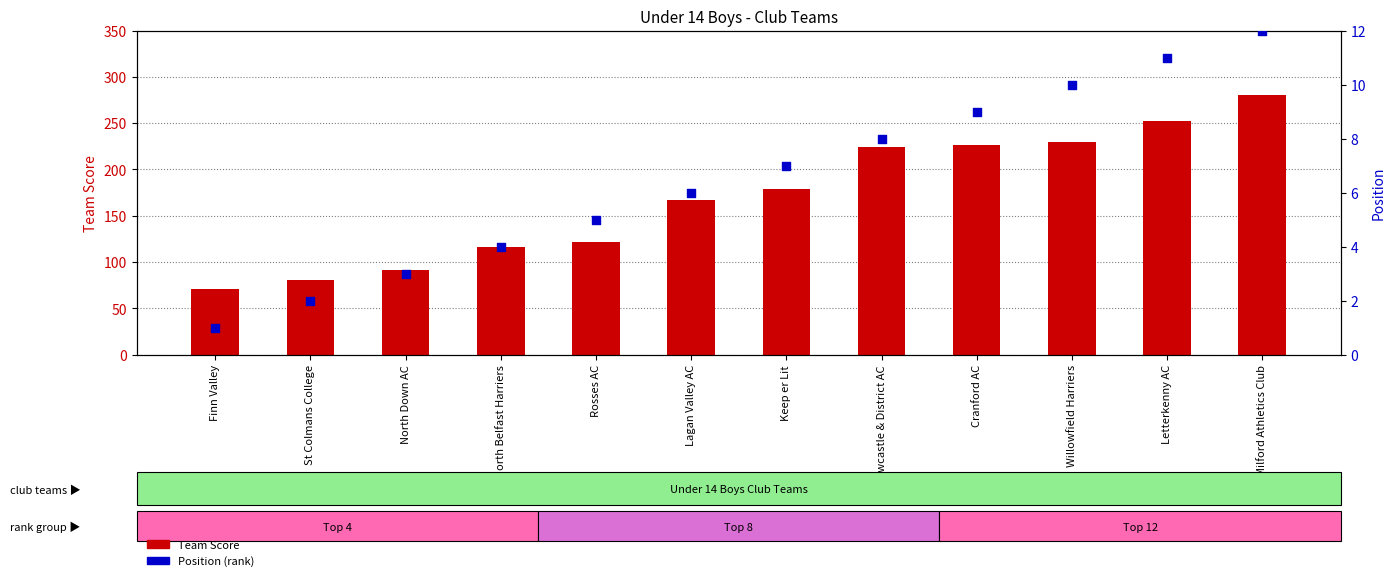

Which series reaches the minimum Y coordinate?

Position